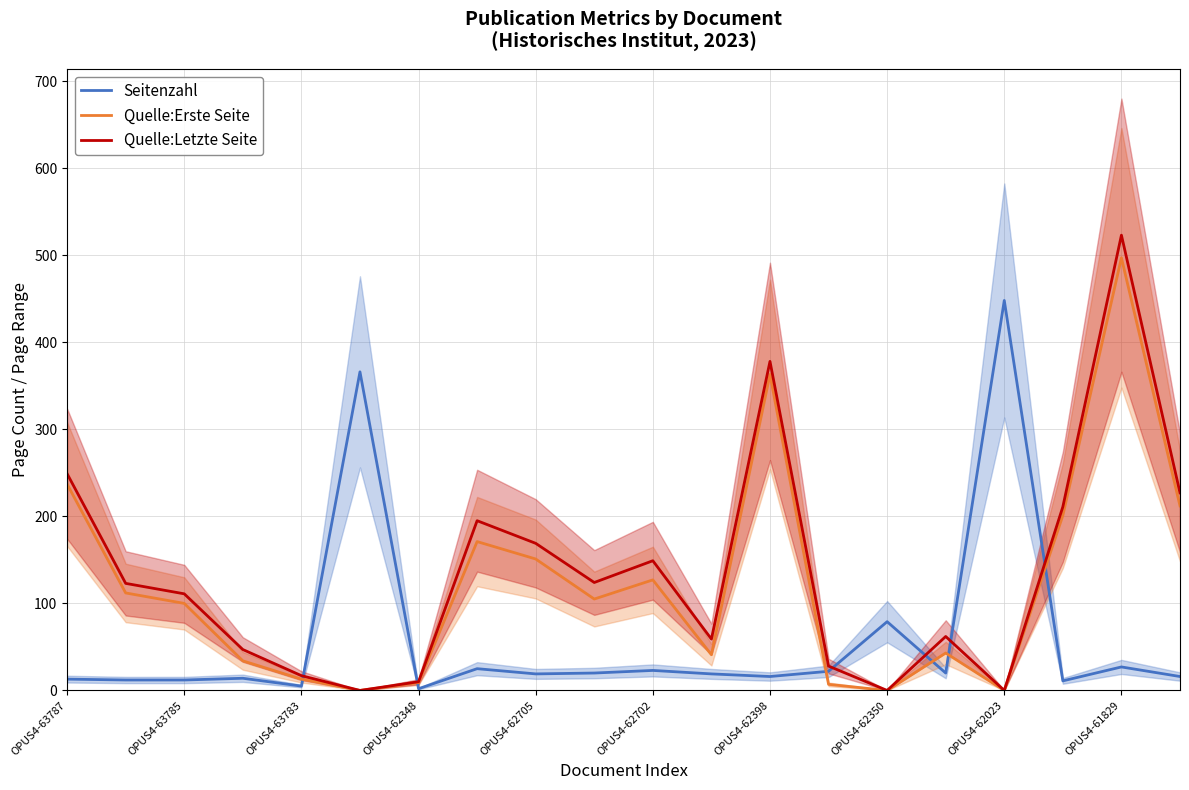

Is it true that Seitenzahl equals 12 at OPUS4-63785?

True